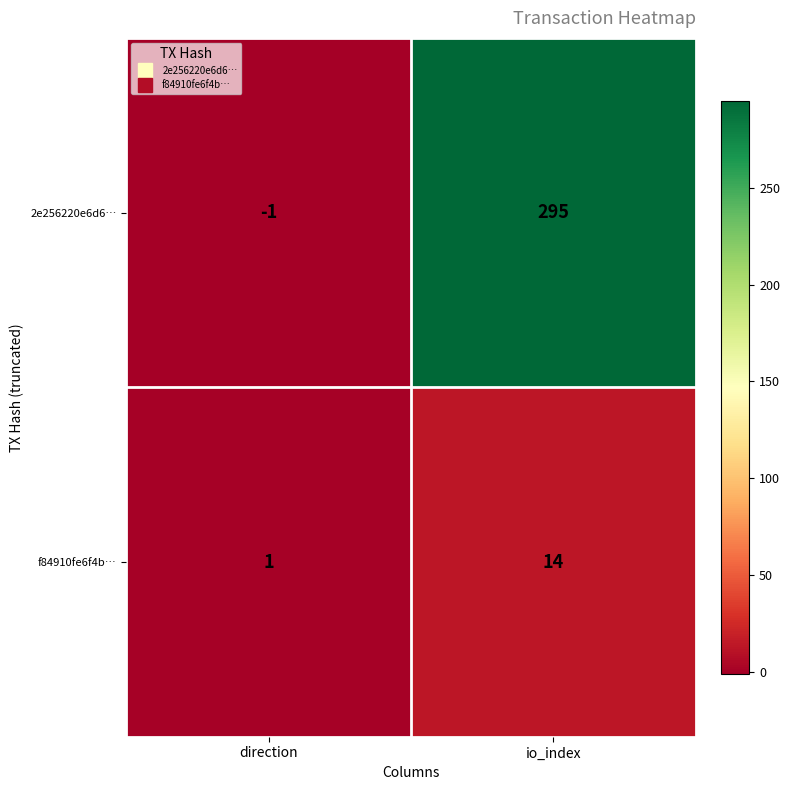

Rank the series by their maximum value, from highest to lowest.

2e256220e6d6…, f84910fe6f4b…